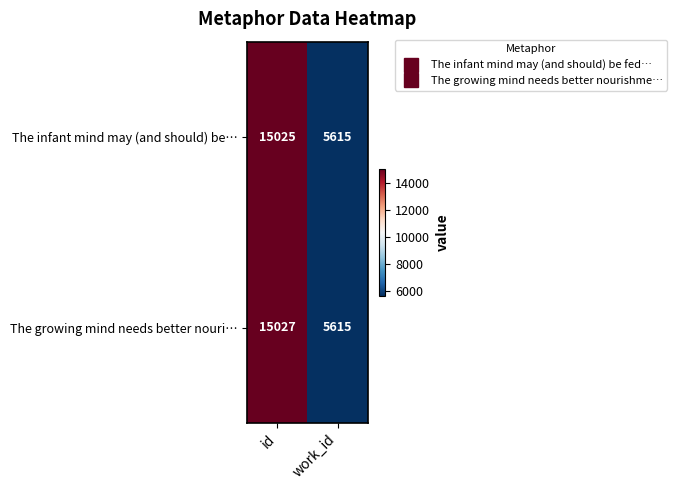

What is the average value of the The growing mind needs better nouri… series?

10321